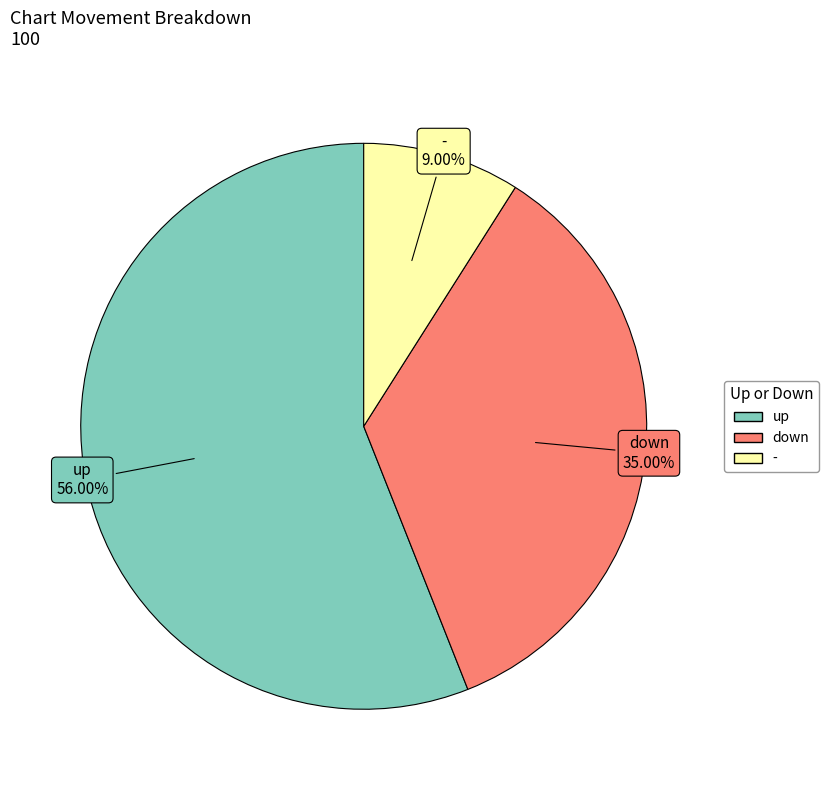

Is it true that up is 56% of the pie?

True